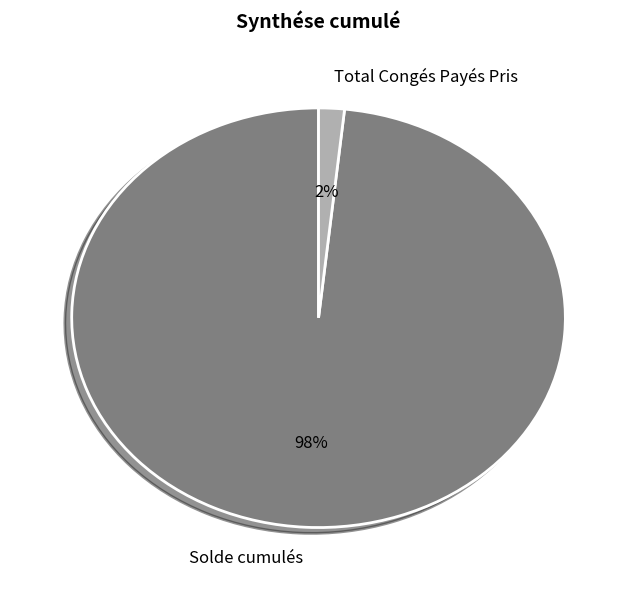

Is it true that Total Congés Payés Pris is 2% of the pie?

True